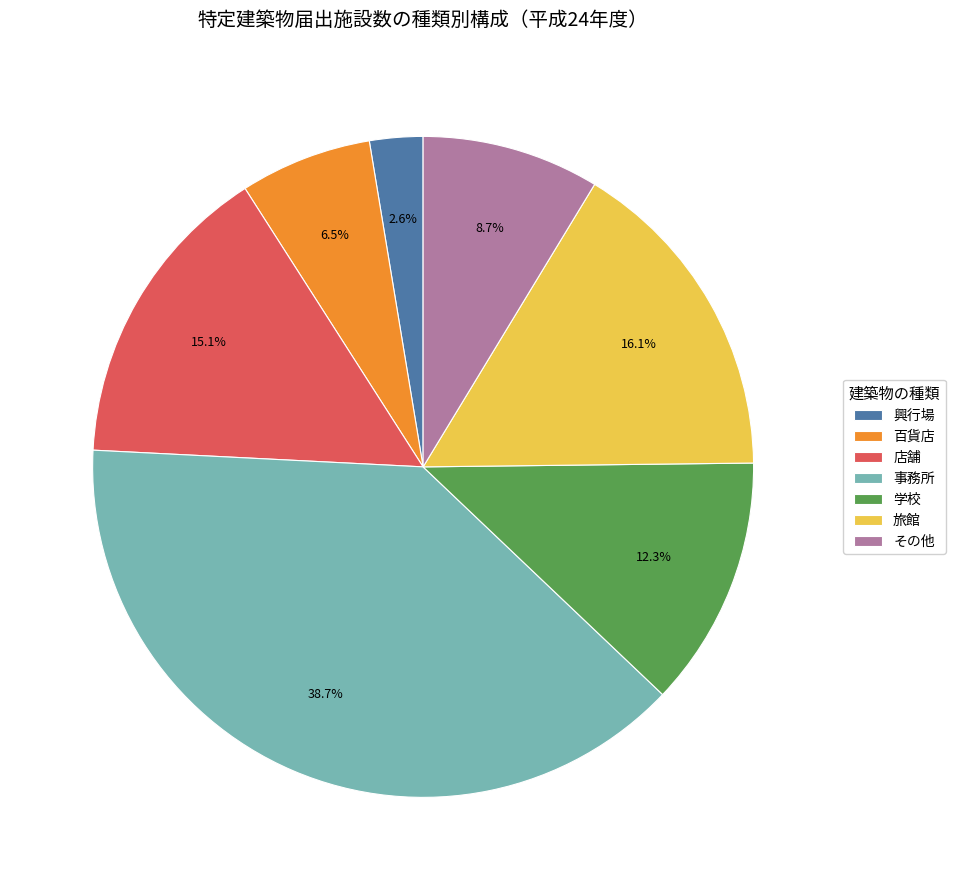

The 百貨店 slice represents 19% of the pie. True or false?

False